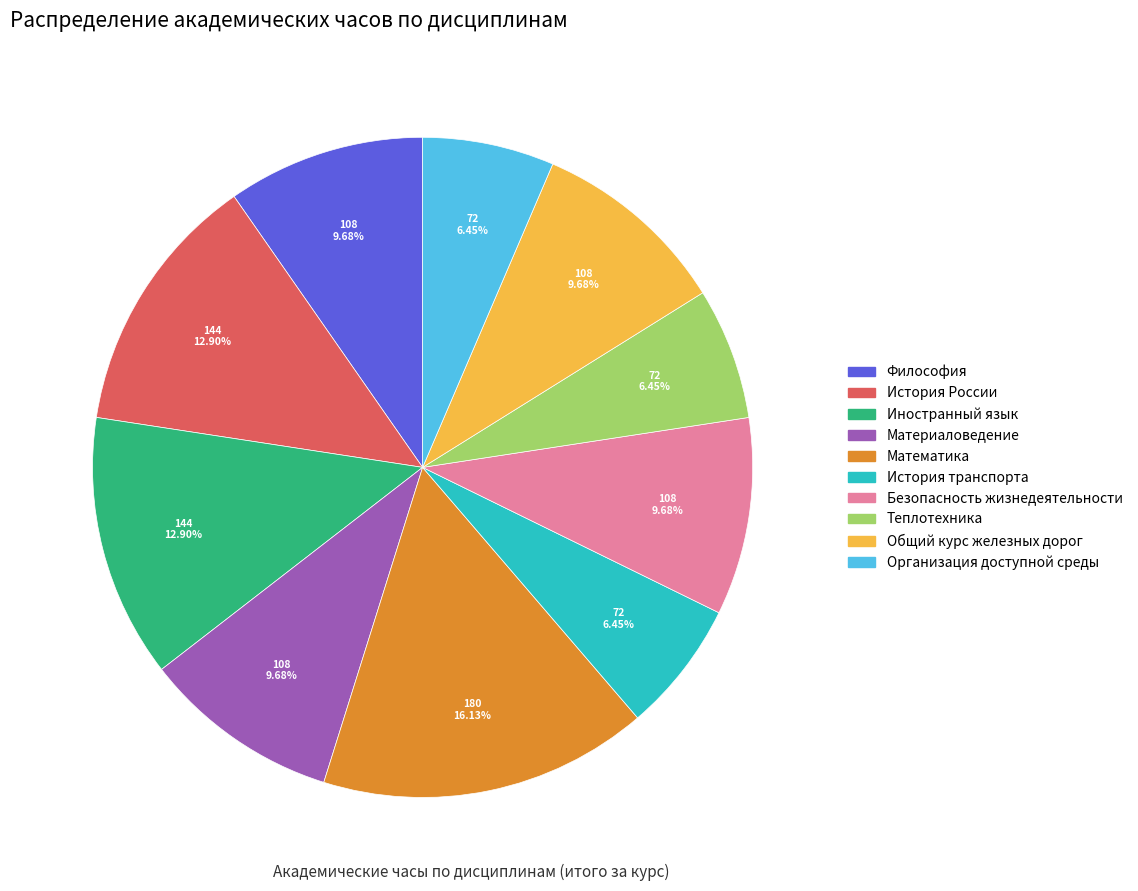

Is Организация доступной среды the majority of the pie?

No